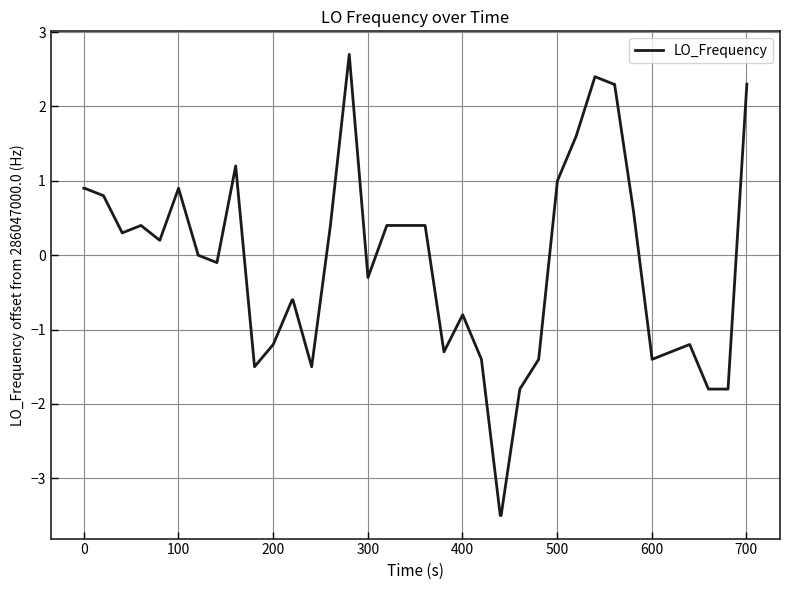

What is the difference between the maximum and minimum values?

6.2